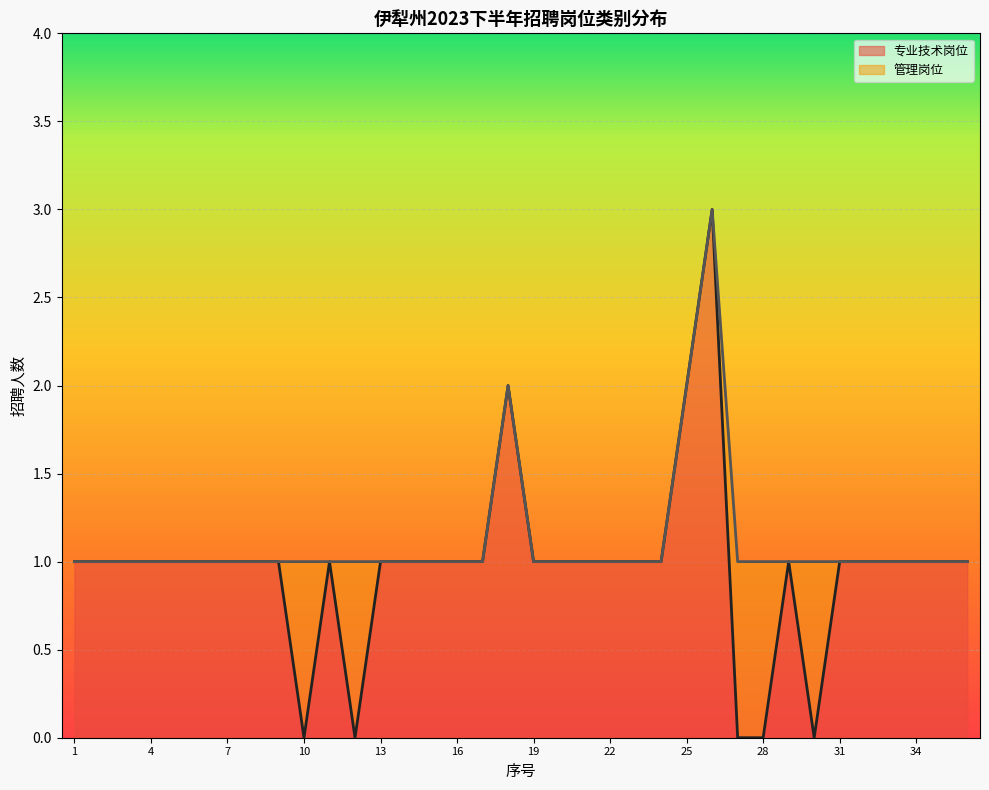

Is it true that 专业技术岗位 equals 1 at 1?

True